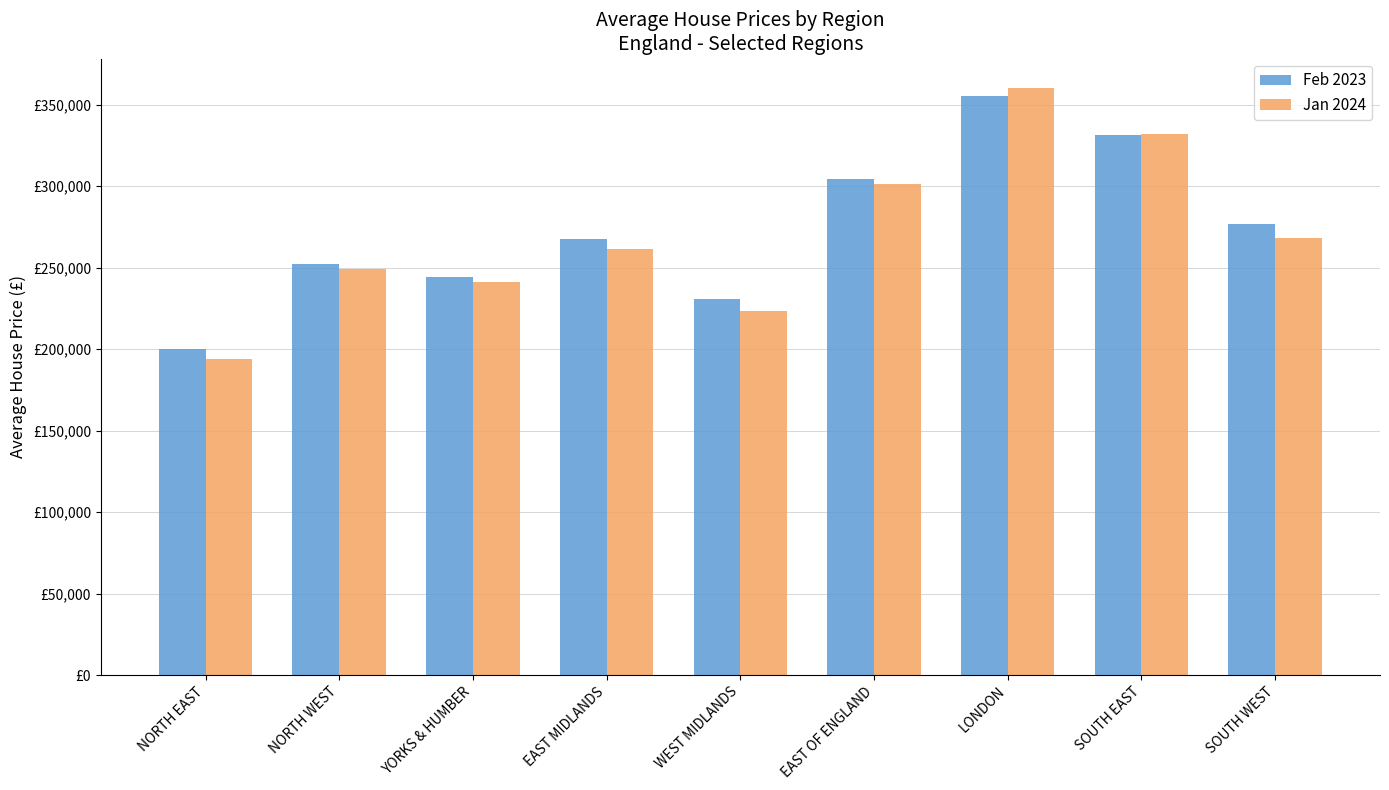

What are all the series names shown in the legend?

Feb 2023, Jan 2024